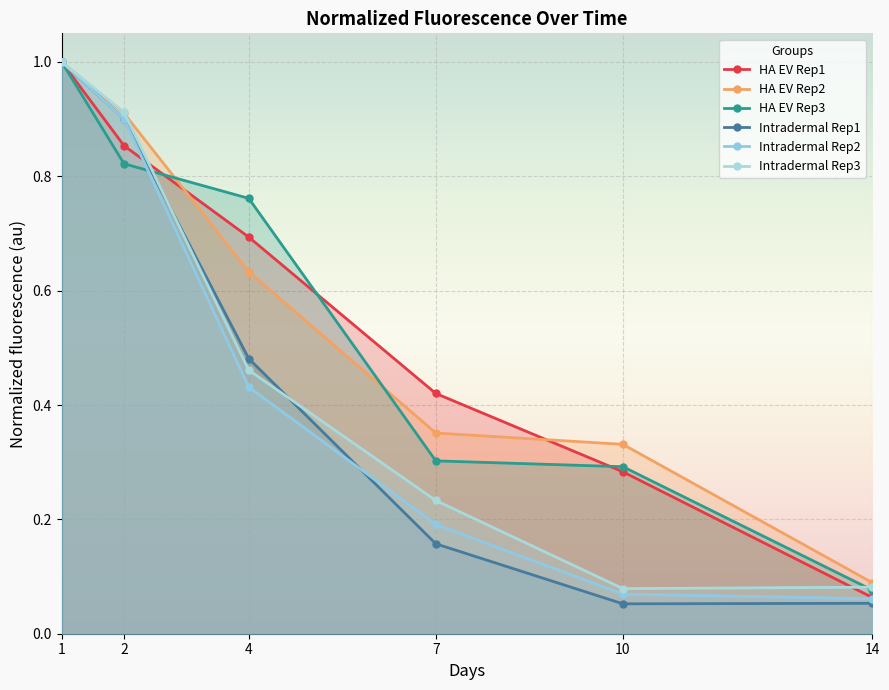

What is the lowest value of the Intradermal Rep1 series?

0.1